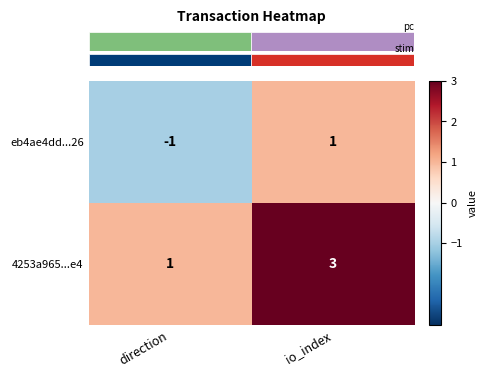

Rank the series by their average value, from highest to lowest.

4253a965...e4, eb4ae4dd...26